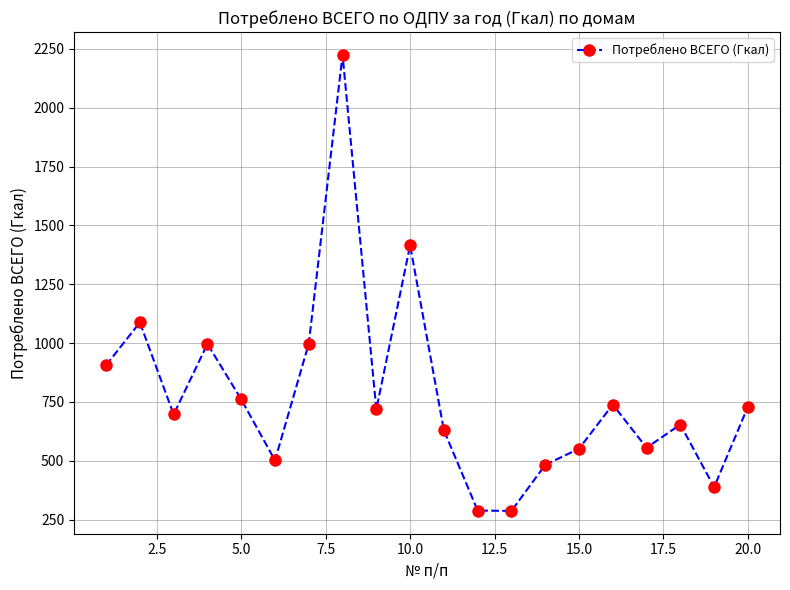

What is the difference between the maximum and minimum values?

1937.6